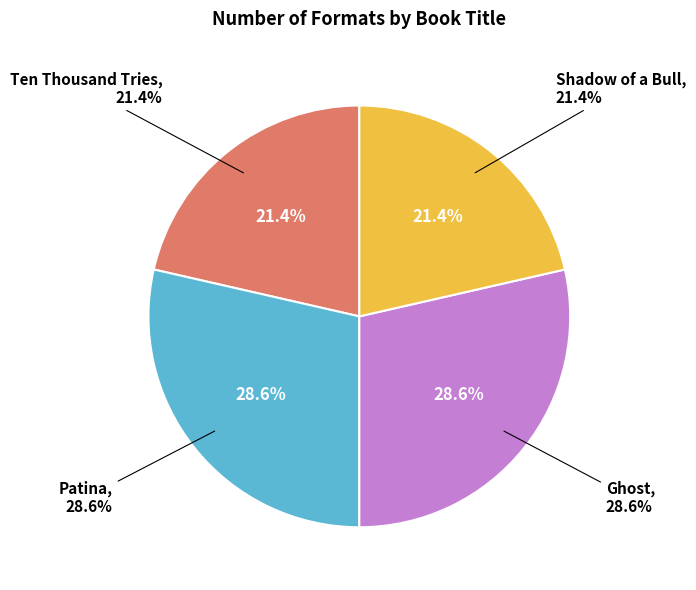

Is there a majority slice in this chart?

No